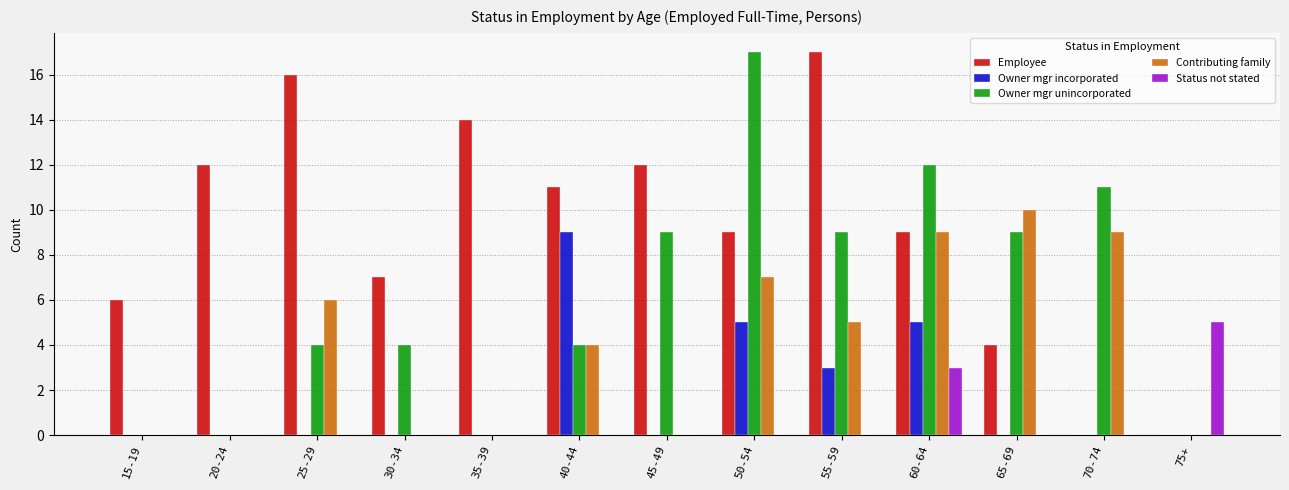

What is the approximate value of Employee at 40-44, to the nearest 10?

10